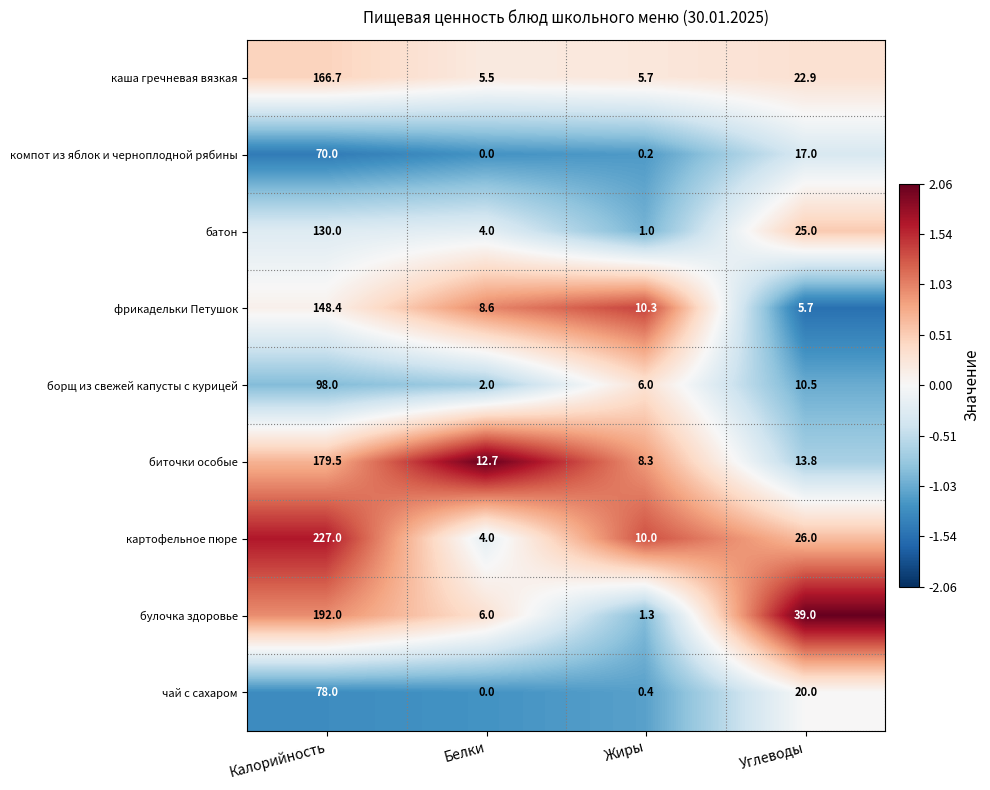

Between Калорийность and Жиры, which series saw the biggest shift?

картофельное пюре